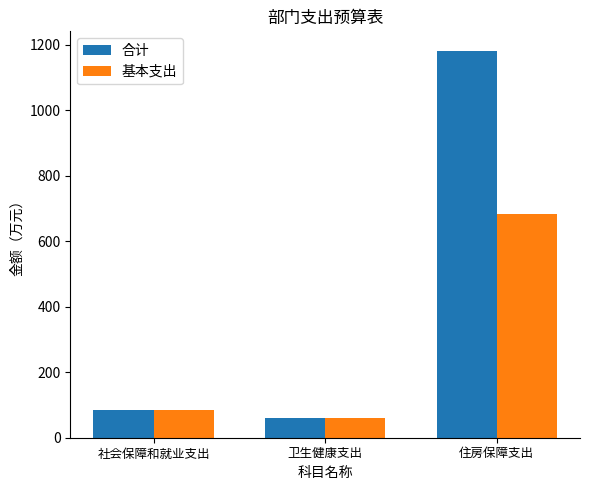

What is the label of the 1st bar from the left?

社会保障和就业支出